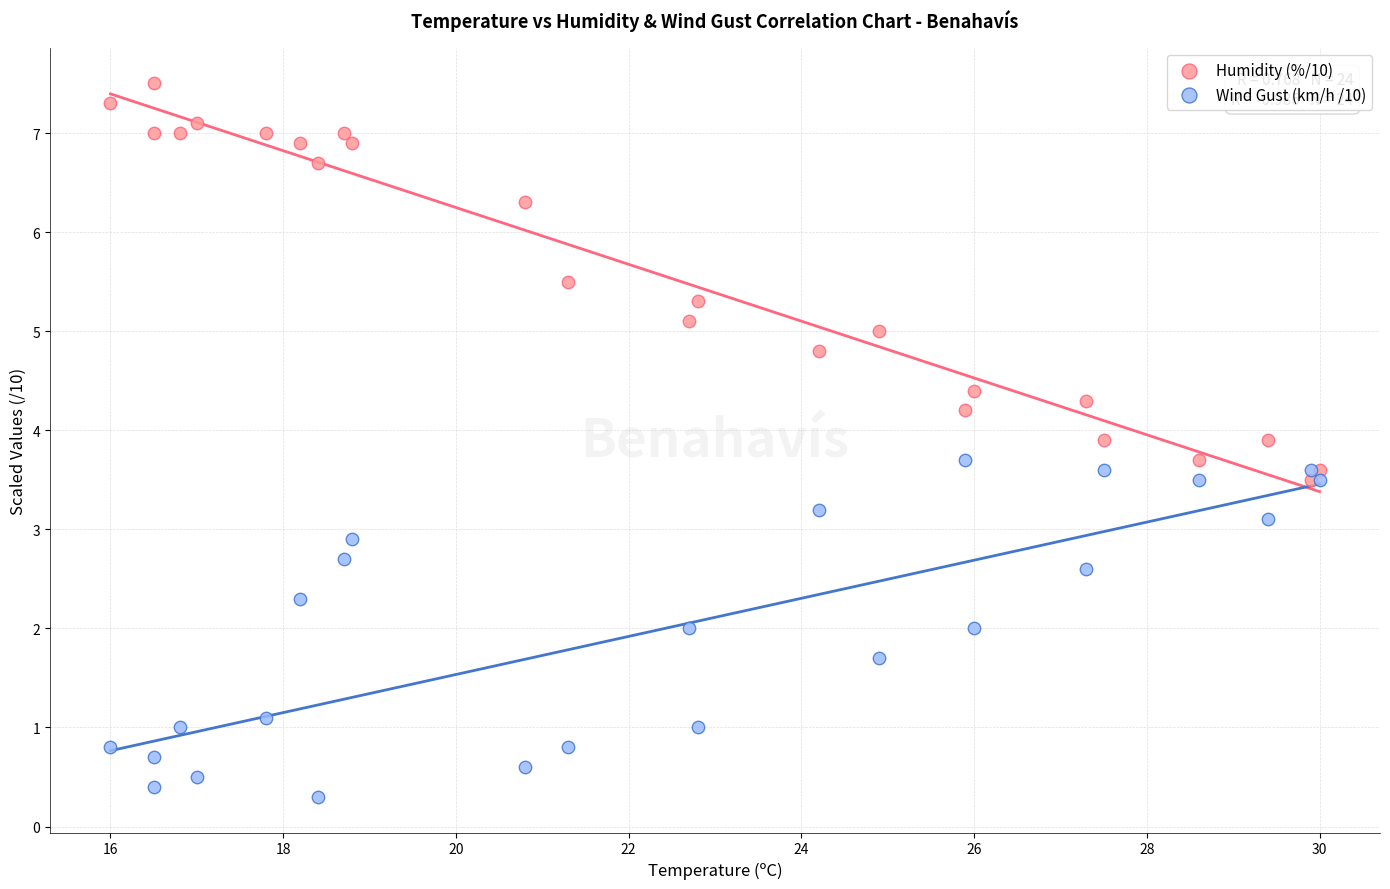

What are all the series names shown in the legend?

Humidity (%/10), Wind Gust (km/h /10)